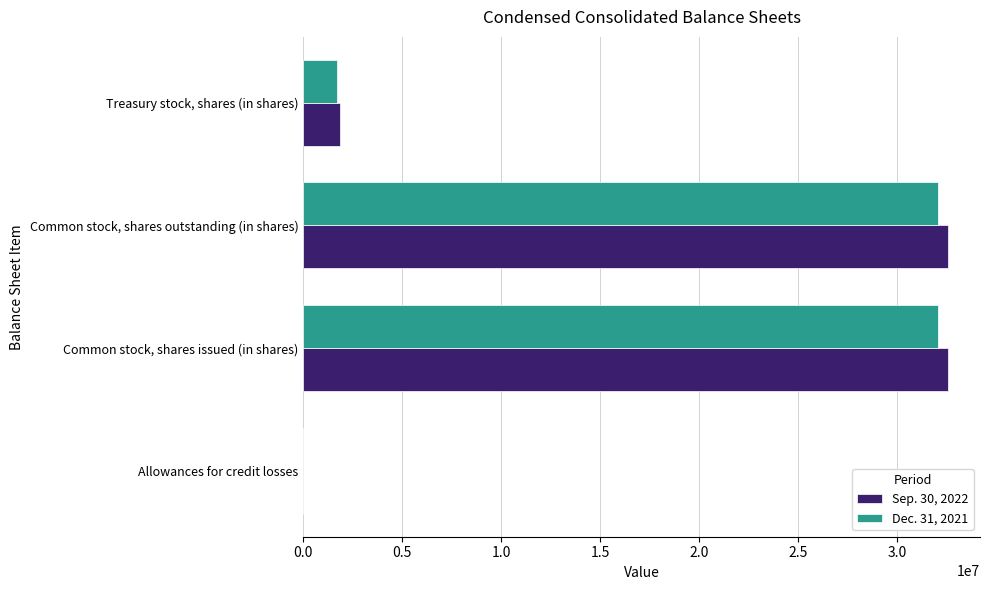

Which series changed the most between Common stock, shares outstanding (in shares) and Treasury stock, shares (in shares)?

Sep. 30, 2022